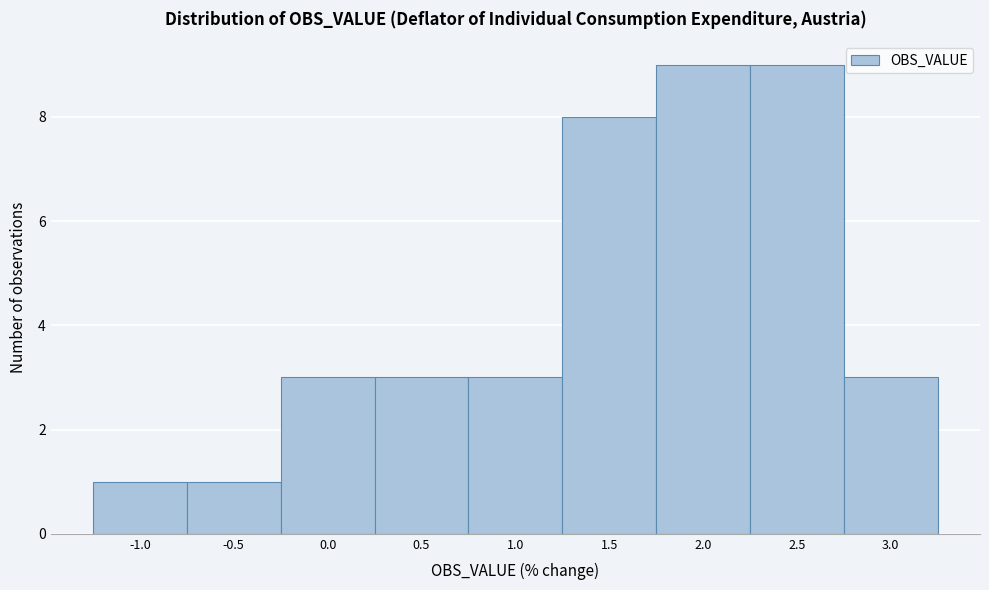

Reading right to left, extract all data points from this chart.

3	9	9	8	3	3	3	1	1